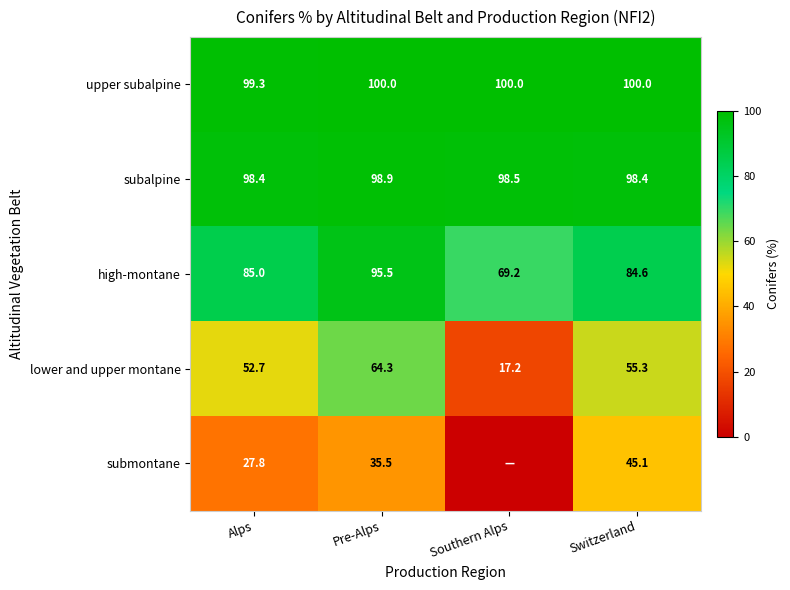

What is the average value of the high-montane series?

83.6